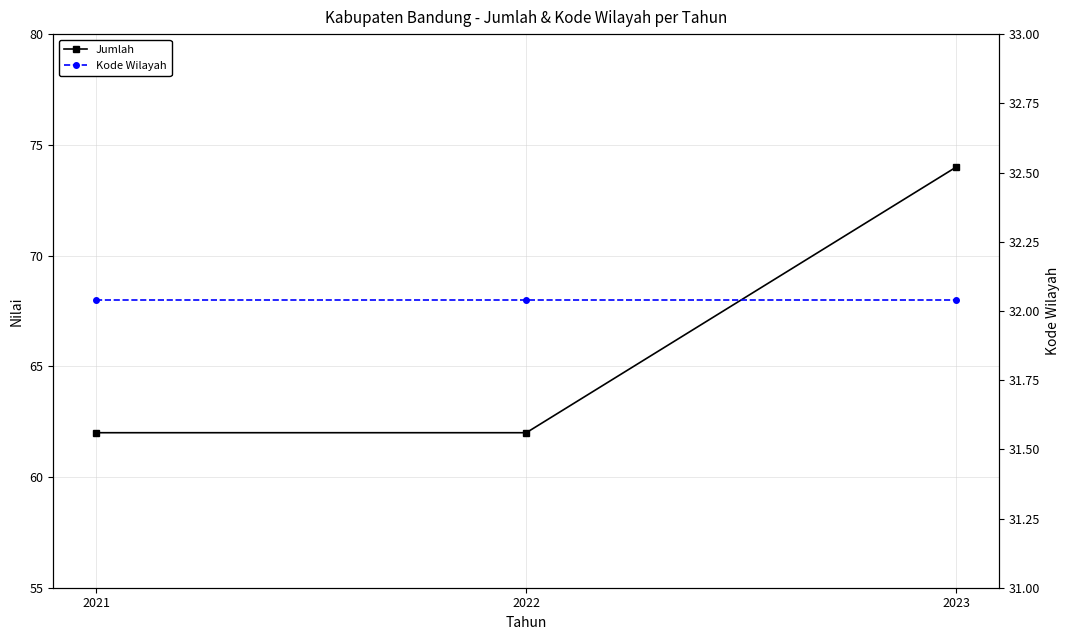

Rank the categories by Jumlah value from lowest to highest.

2021, 2022, 2023